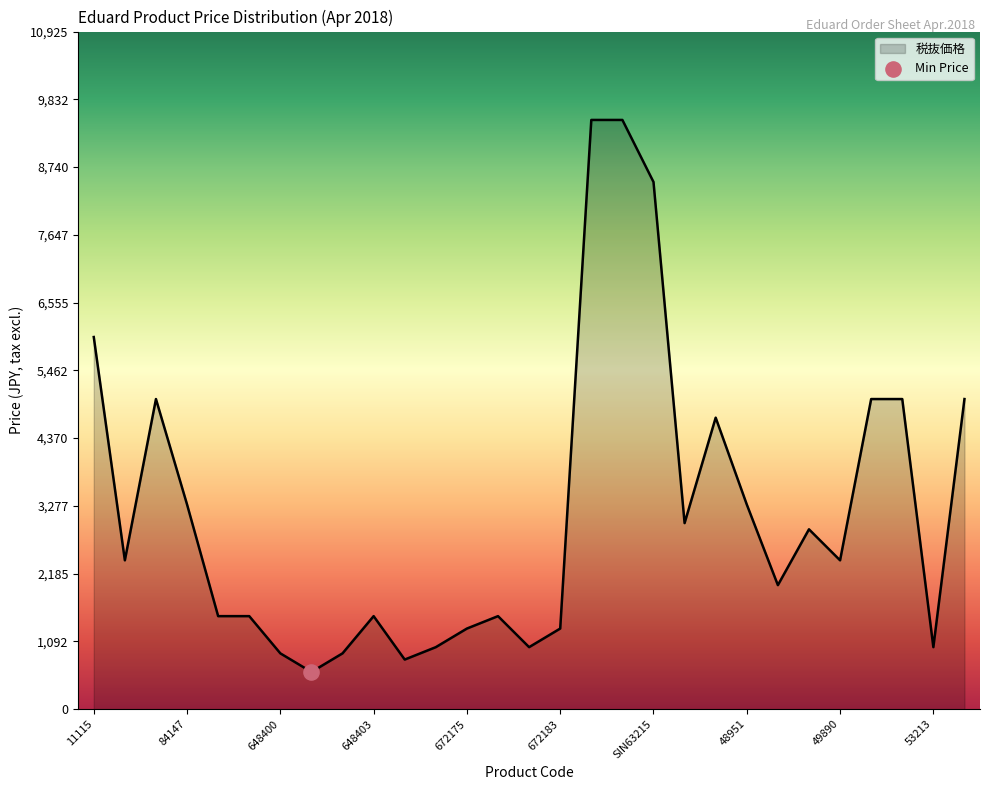

What is the difference between the maximum and minimum values?

8900